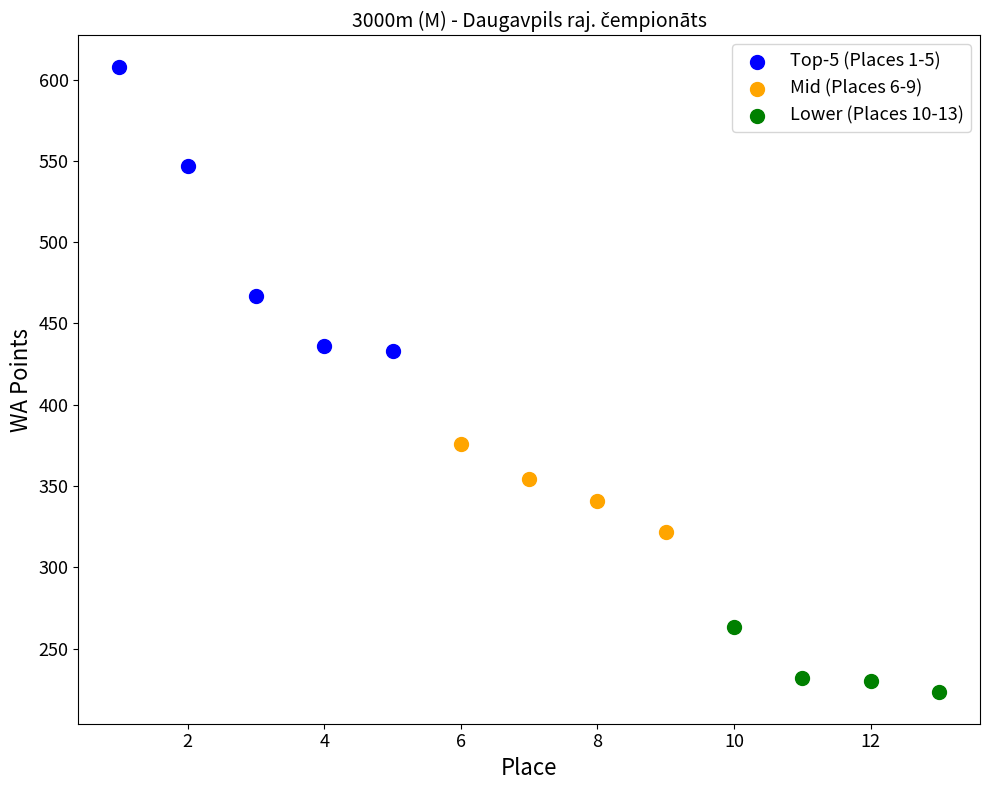

Which series reaches the maximum Y coordinate?

Top-5 (Places 1-5)